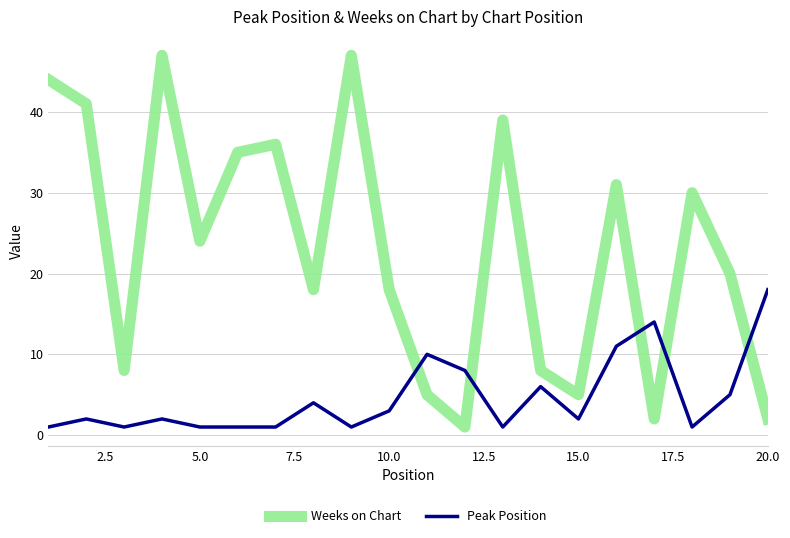

Which series has the largest total across all categories?

Weeks on Chart